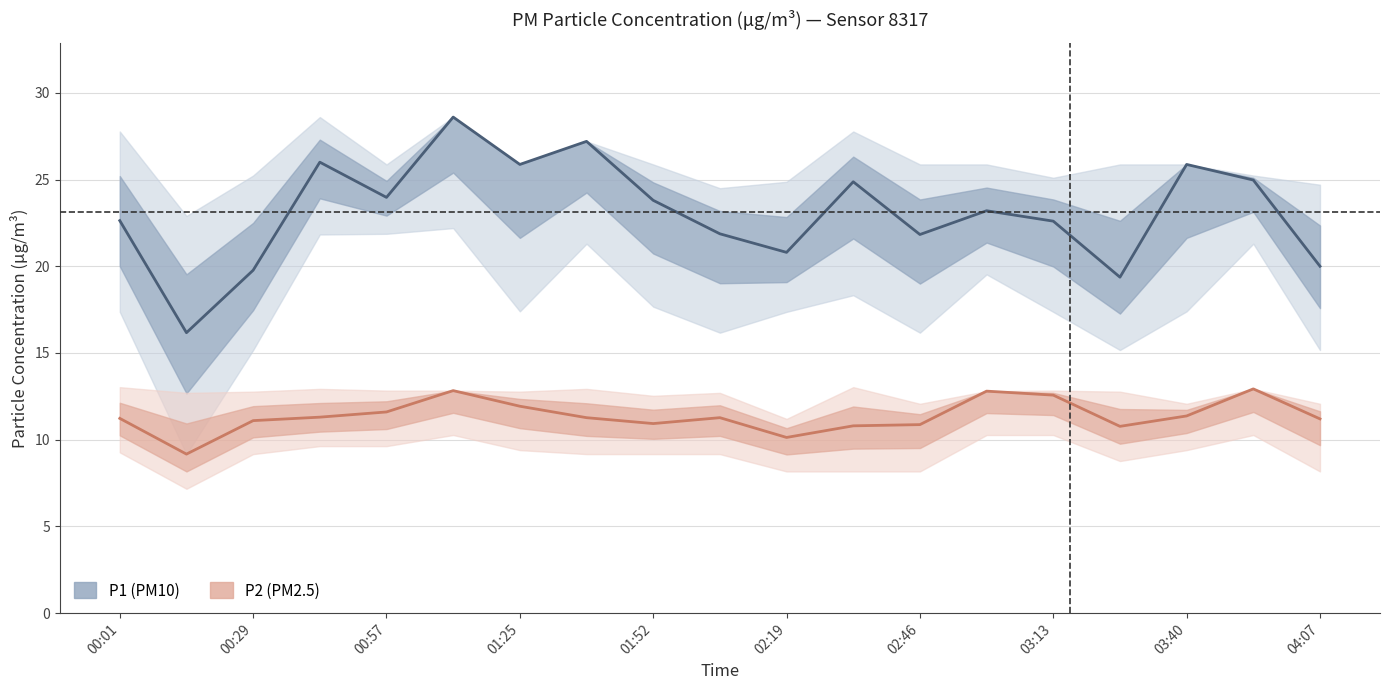

The value of P1 (PM10) at 03:40 is 42.5. True or false?

False